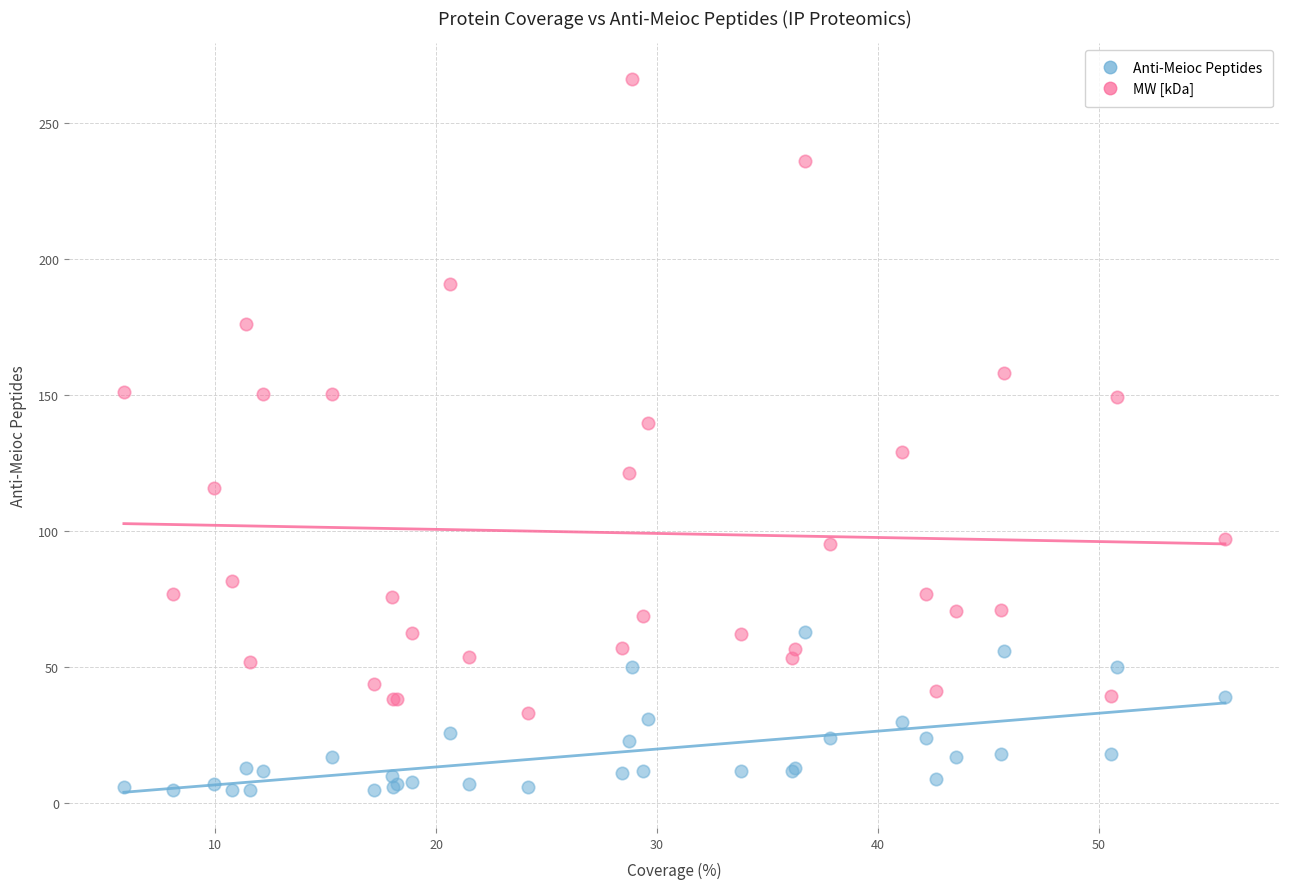

Which series contains the highest Y value?

MW [kDa]